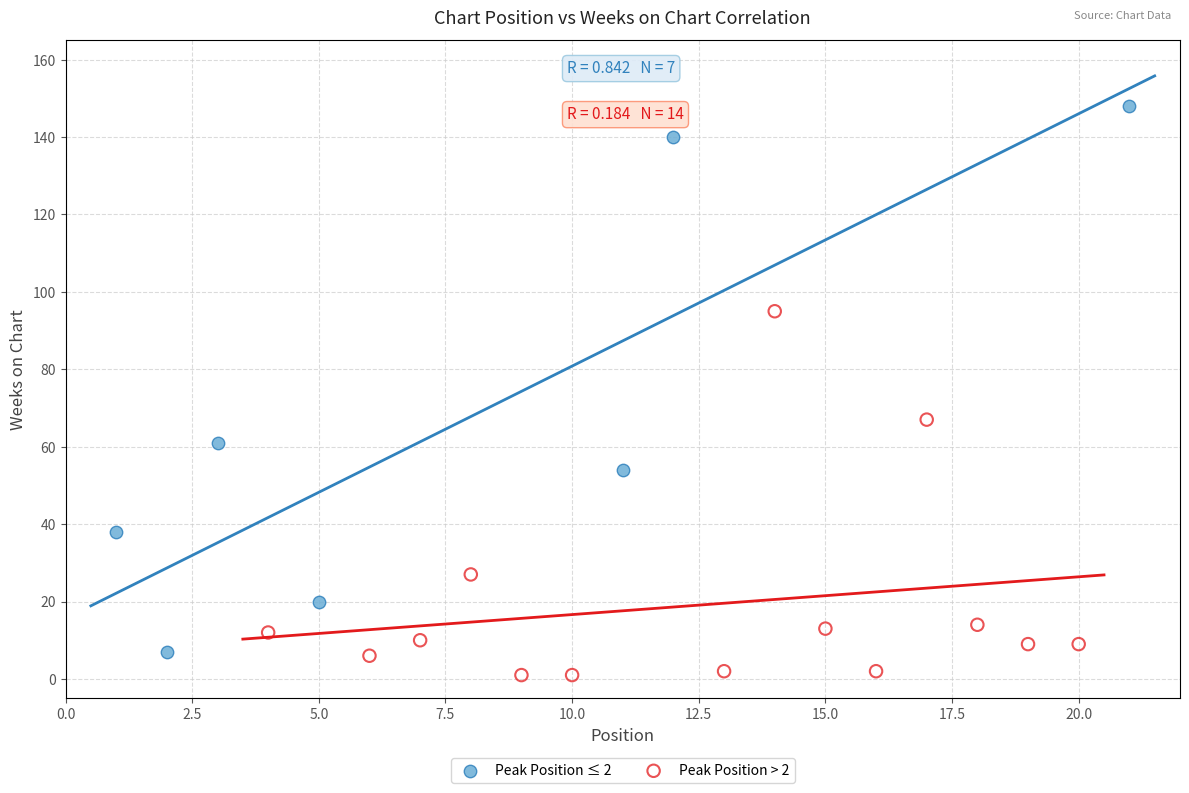

Which series has the largest Y range (max minus min)?

Peak Position ≤ 2